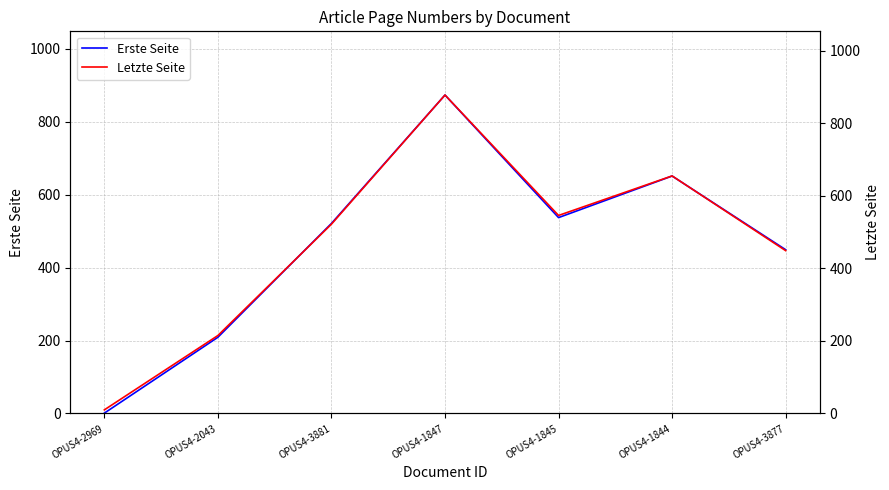

What is the label of the 1st point from the left?

OPUS4-2969